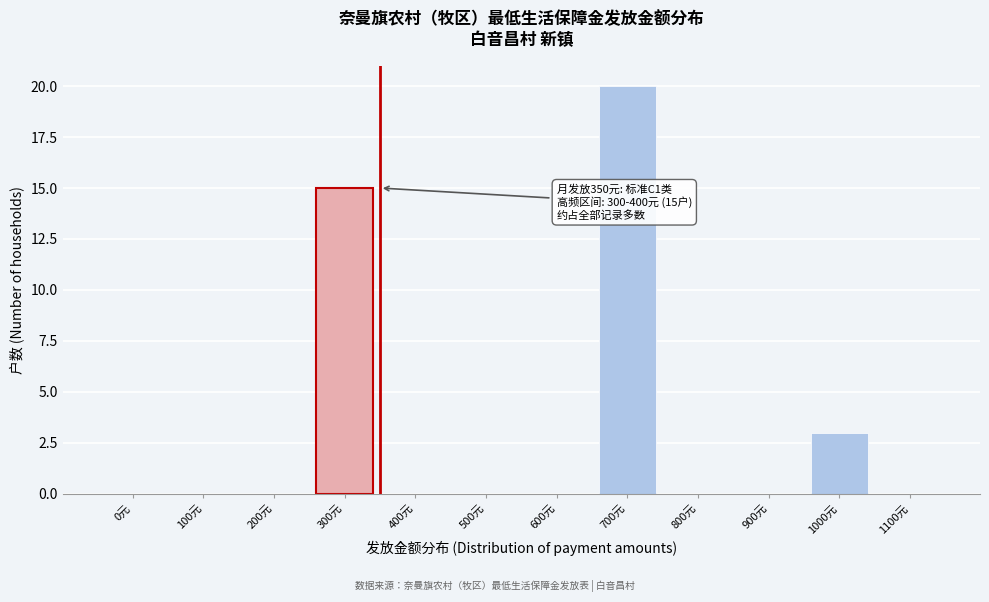

Reading left to right, what are all the values shown in this chart?

0元=0	100元=0	200元=0	300元=15	400元=0	500元=0	600元=0	700元=20	800元=0	900元=0	1000元=3	1100元=0